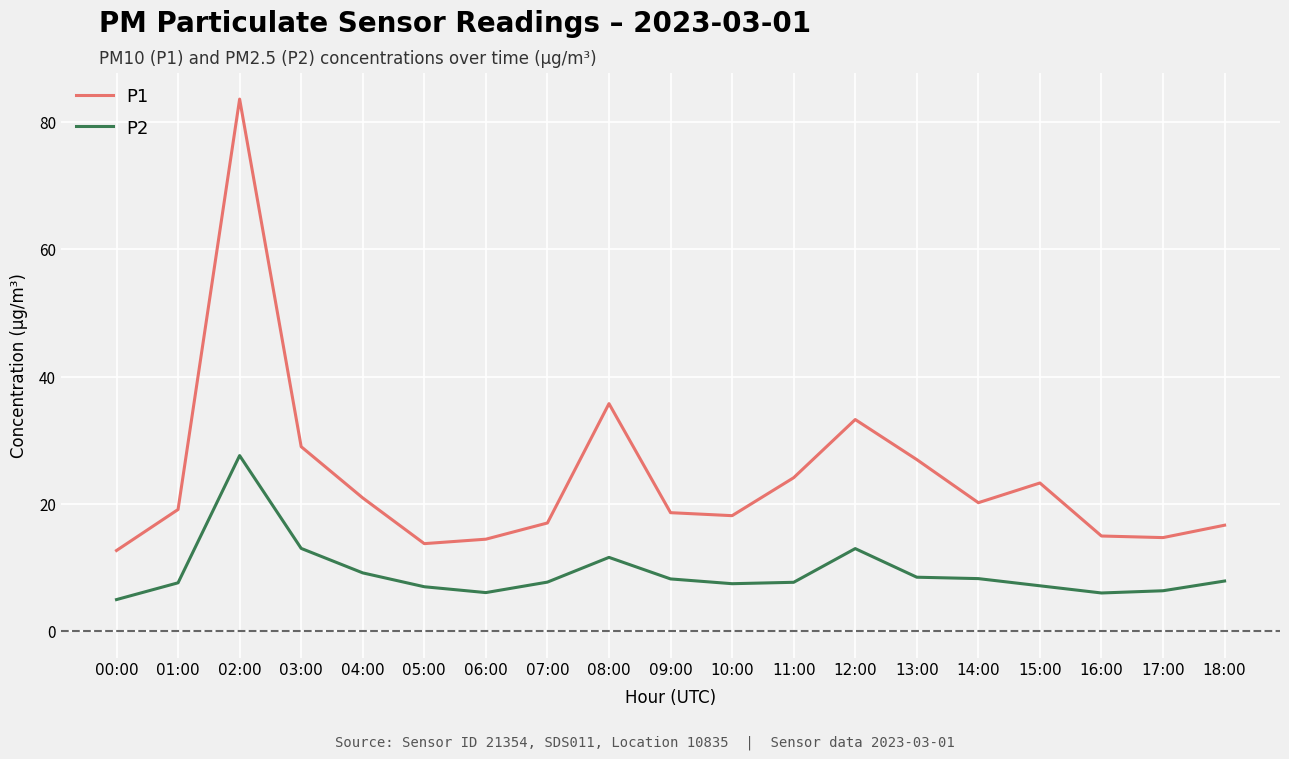

Count the number of categories in the chart.

19